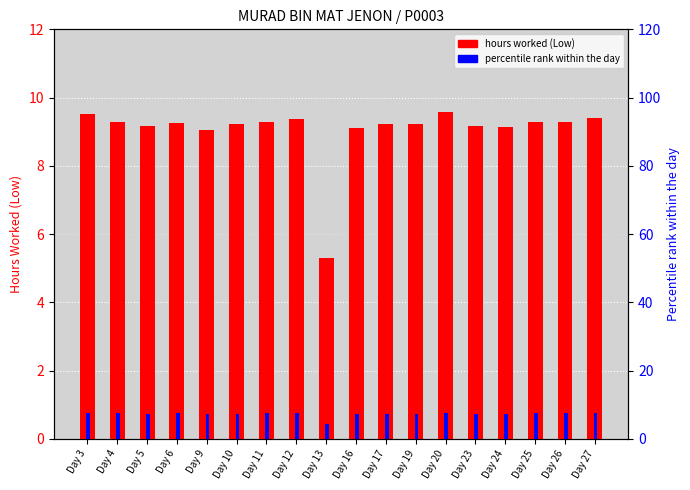

Which series has the largest total across all categories?

hours worked (Low)